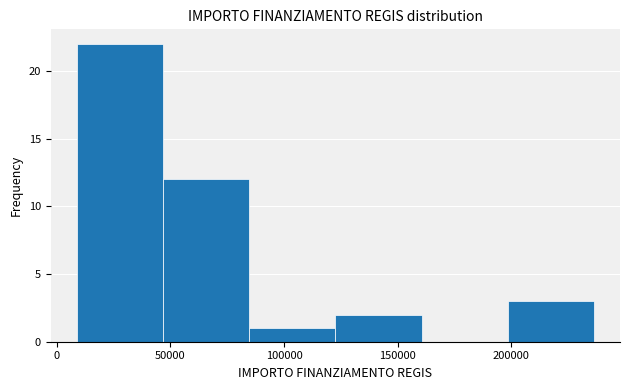

Reading left to right, transcribe this chart: for each bar, give the range it covers on the x-axis and its height. Neither the bar edges nor the heights are printed on the chart, so give them approximately, as read against the axes.

10000 to 45000: 22
45000 to 85000: 12
85000 to 125000: 1
125000 to 160000: 2
160000 to 200000: 0
200000 to 235000: 3